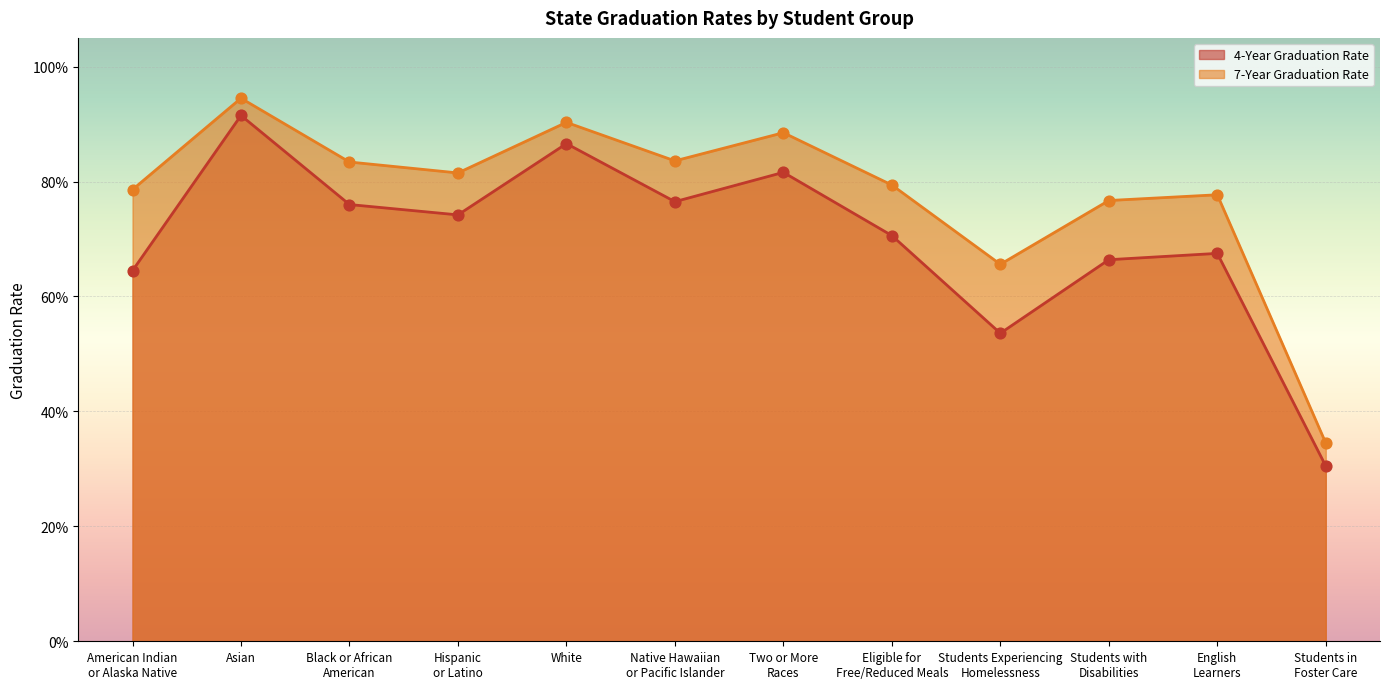

At which category is the sum across all series the highest?

Asian